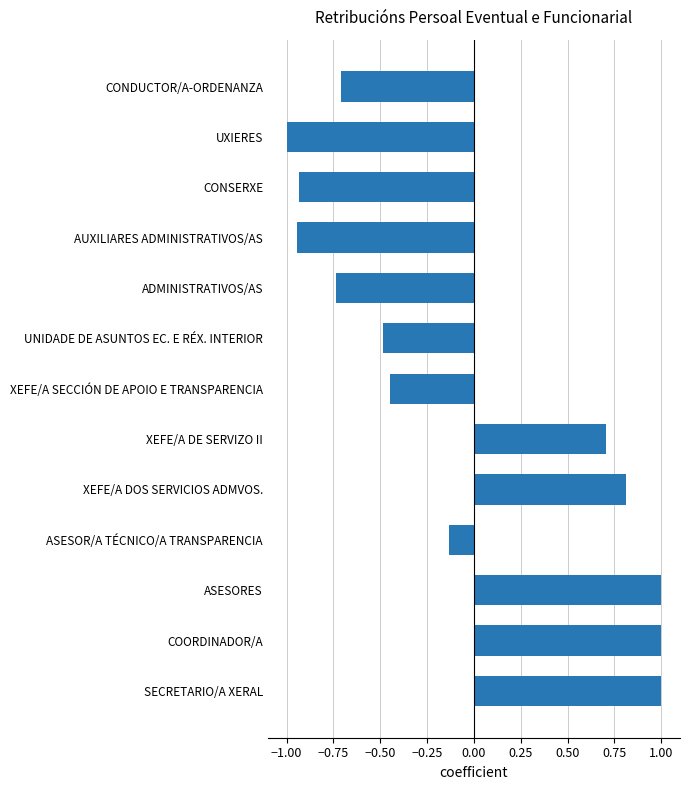

What is the difference between the maximum and minimum values?

2.0